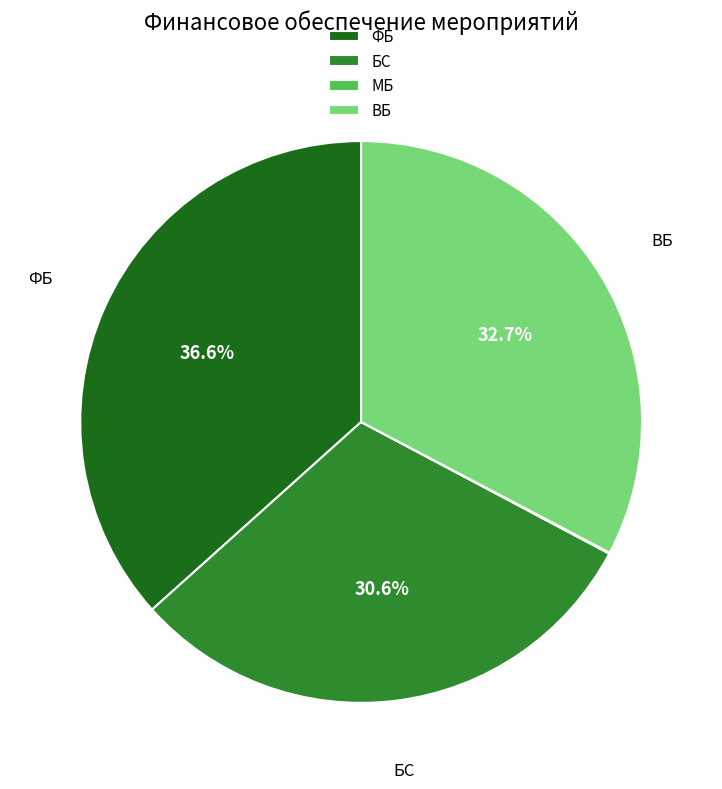

To the nearest percent, what portion does ВБ represent?

33%